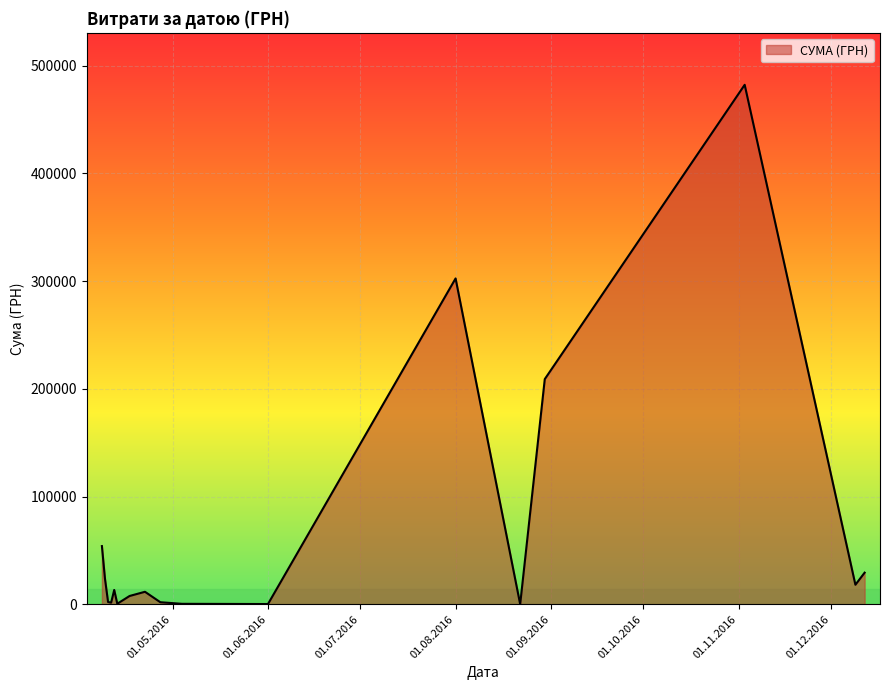

What is the difference between the maximum and minimum values?

482254.4